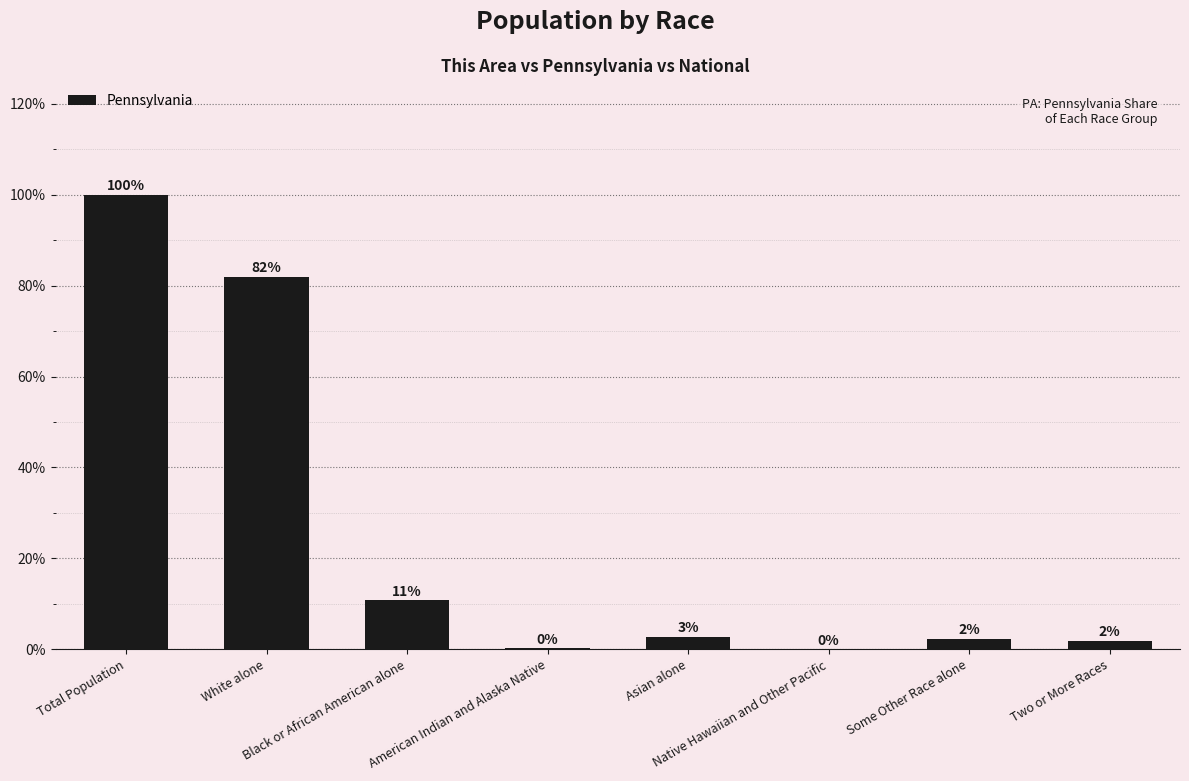

Count the number of categories in the chart.

8